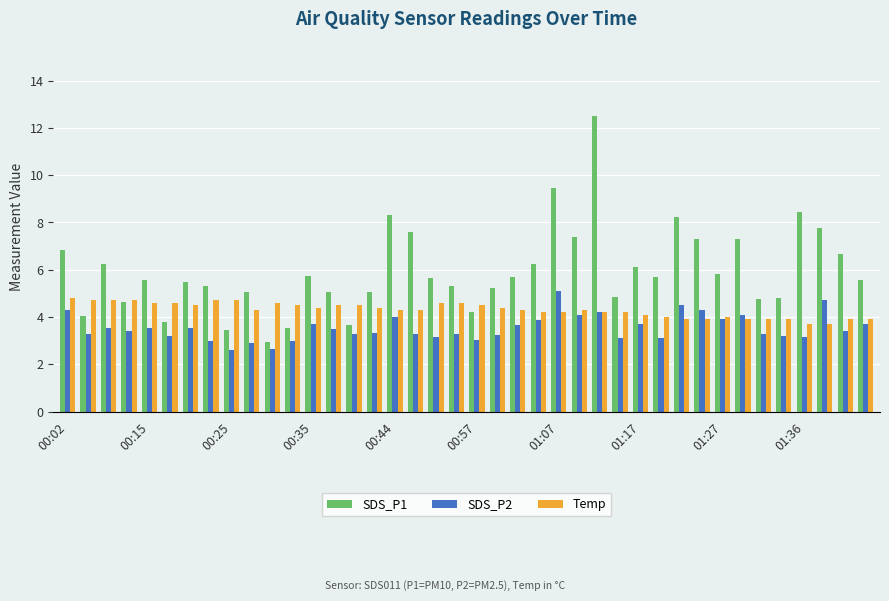

Which series has the largest range (max minus min)?

SDS_P1